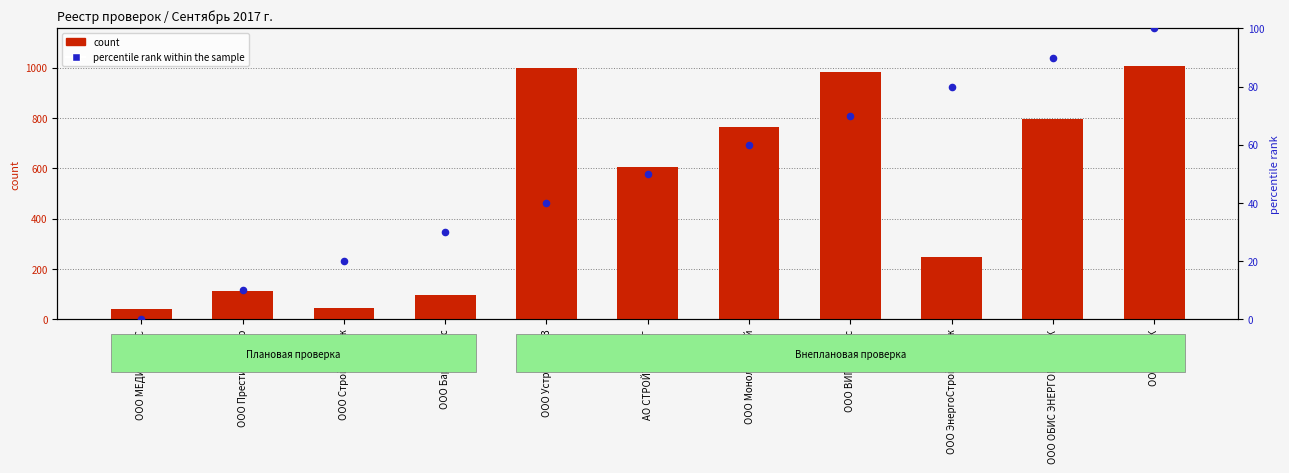

Is the value of count at ООО МЕДИАПЭЛАС greater than the value of percentile rank within the sample at ООО ЭнергоСтройМонтаж?

No